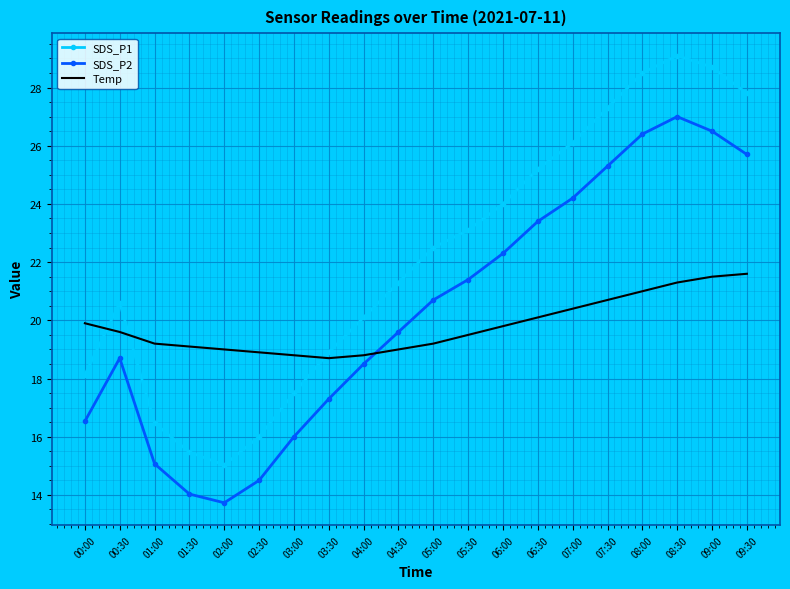

True or false: SDS_P2 and SDS_P1 cross at least once.

False